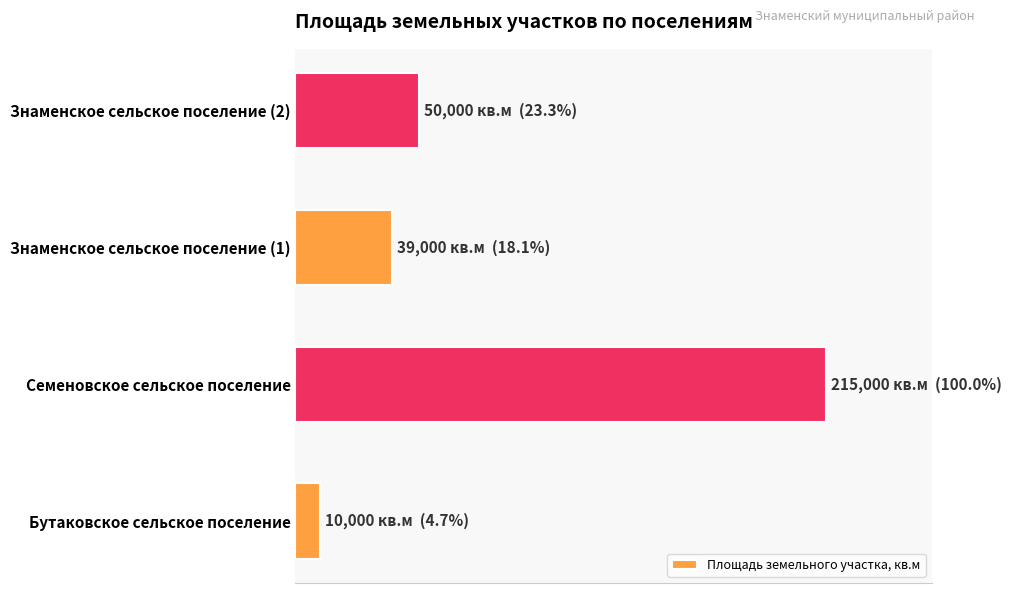

Are the bars horizontal?

Yes